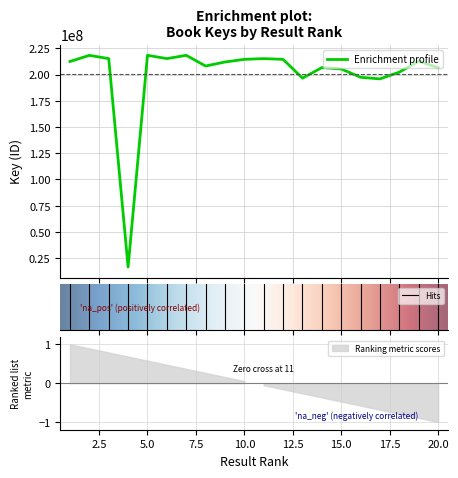

What is the smallest value displayed?

16621485